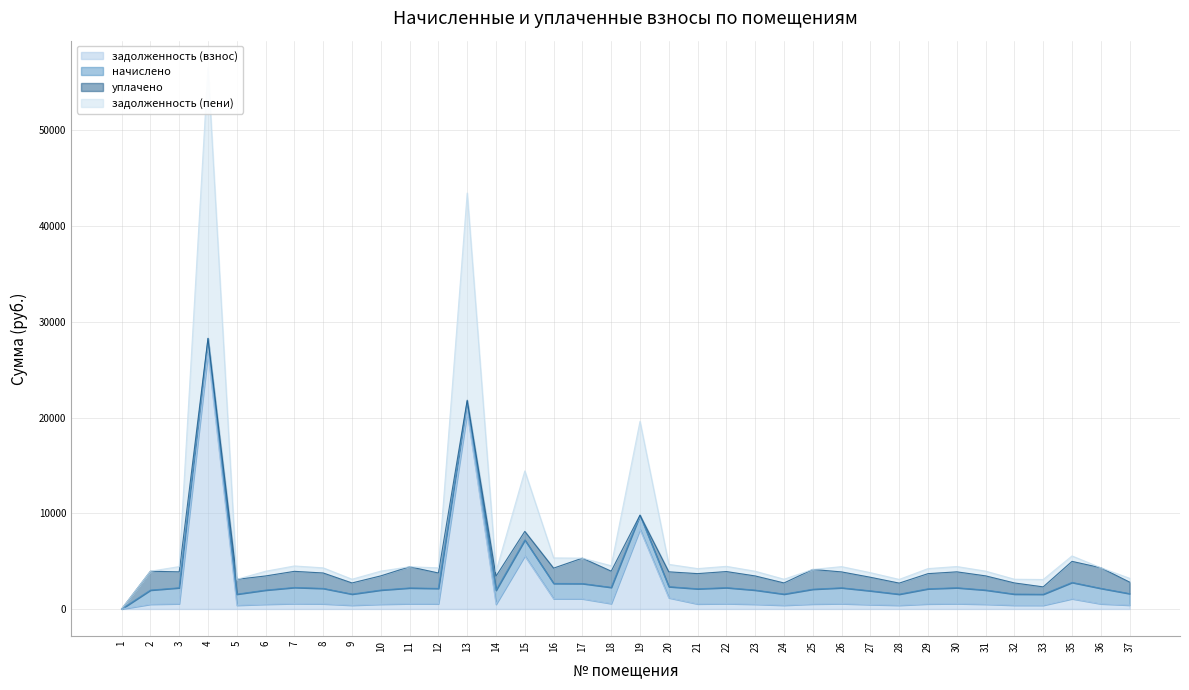

Which series changed the most between 8 and 35?

задолженность (пени)